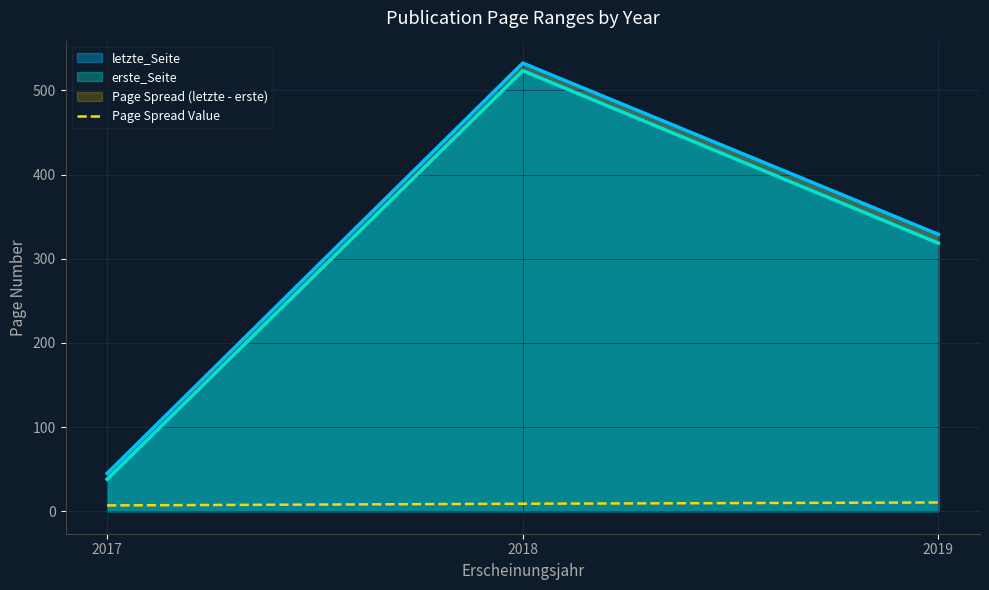

Reading right to left, list all the values displayed in this chart.

2019=10.5	2018=9.0	2017=7.0